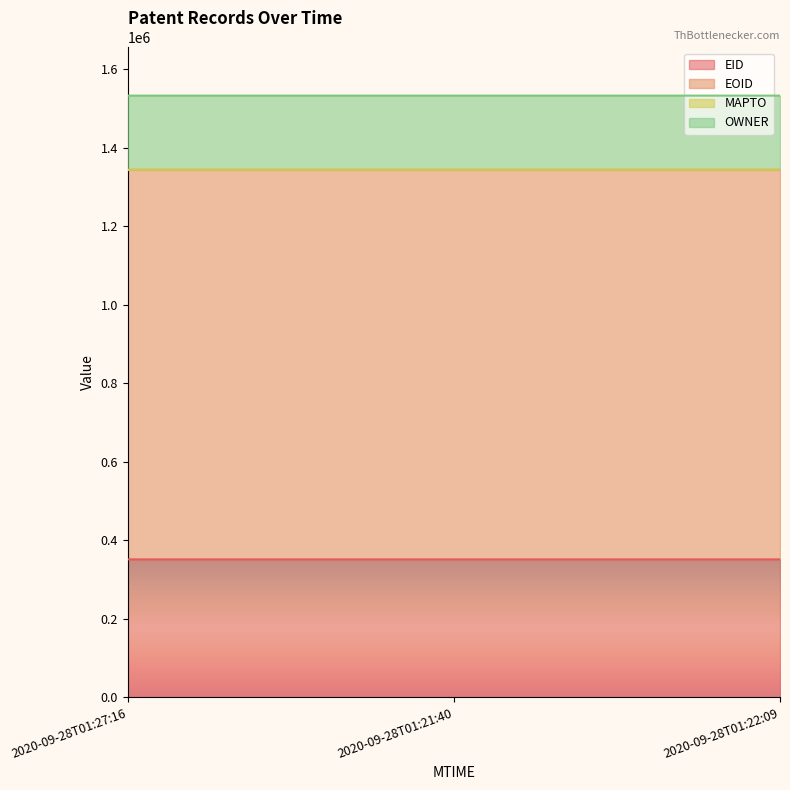

Is the value of EOID at 2020-09-28T01:21:40 greater than the value of OWNER at 2020-09-28T01:22:09?

Yes